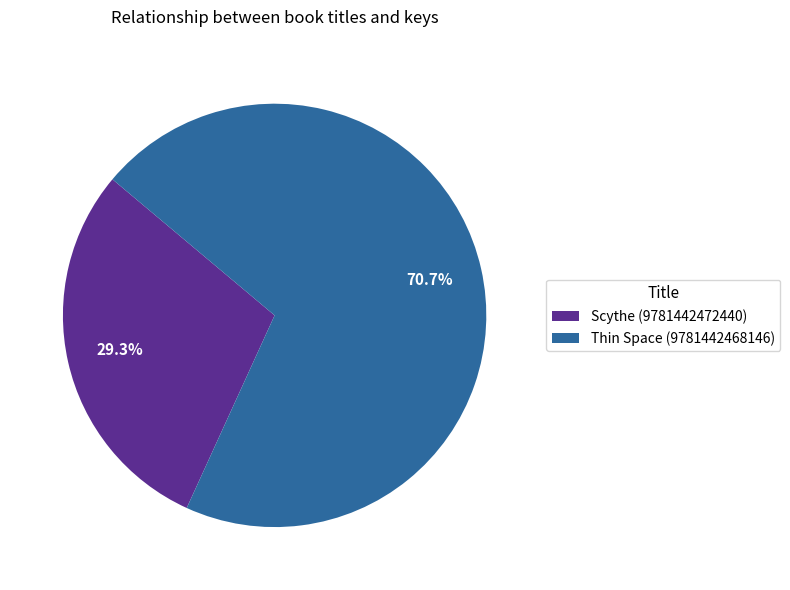

What percentage is the Scythe (9781442472440) slice, to the nearest percent?

29%